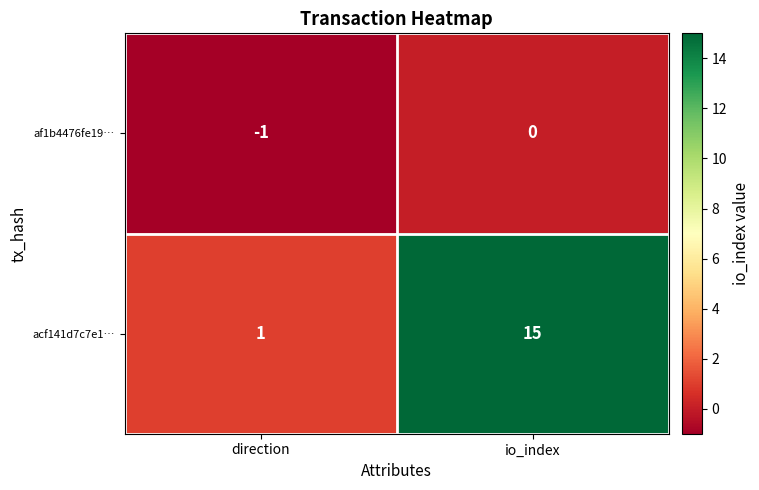

Which label corresponds to the largest value in the chart?

io_index